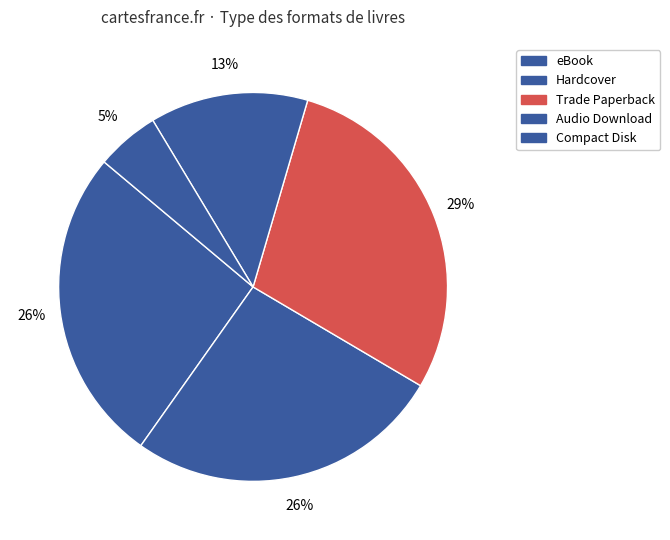

Rank the categories by value from highest to lowest.

Trade Paperback, Hardcover, eBook, Compact Disk, Audio Download